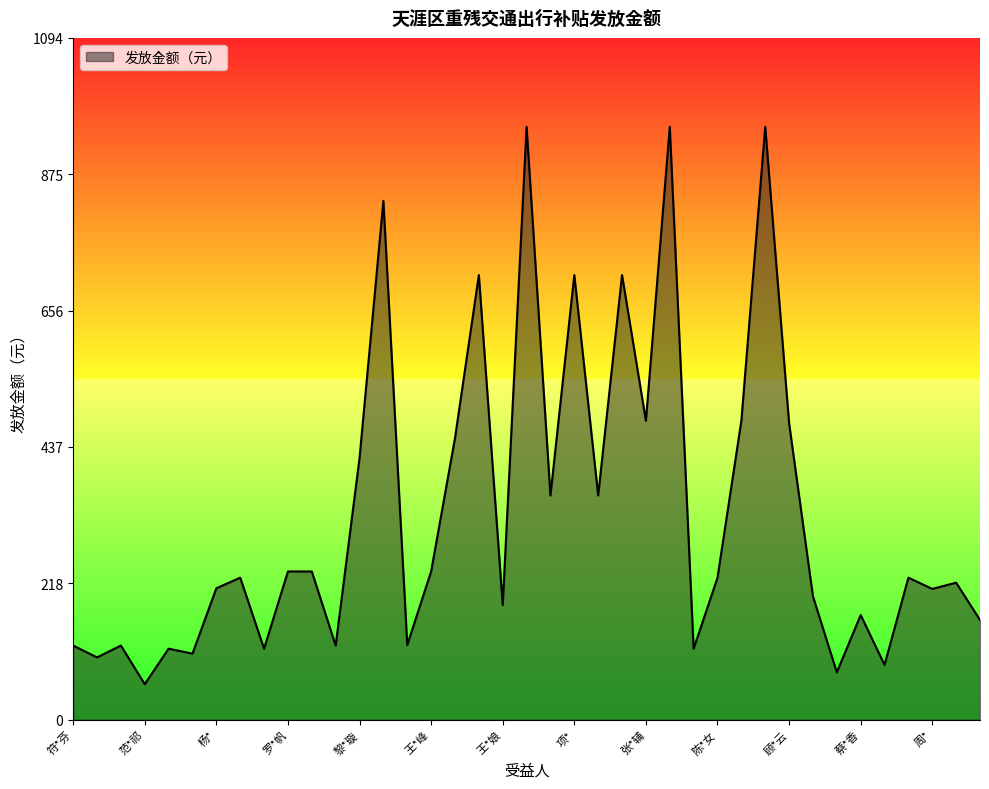

What is the maximum value shown in the chart?

952